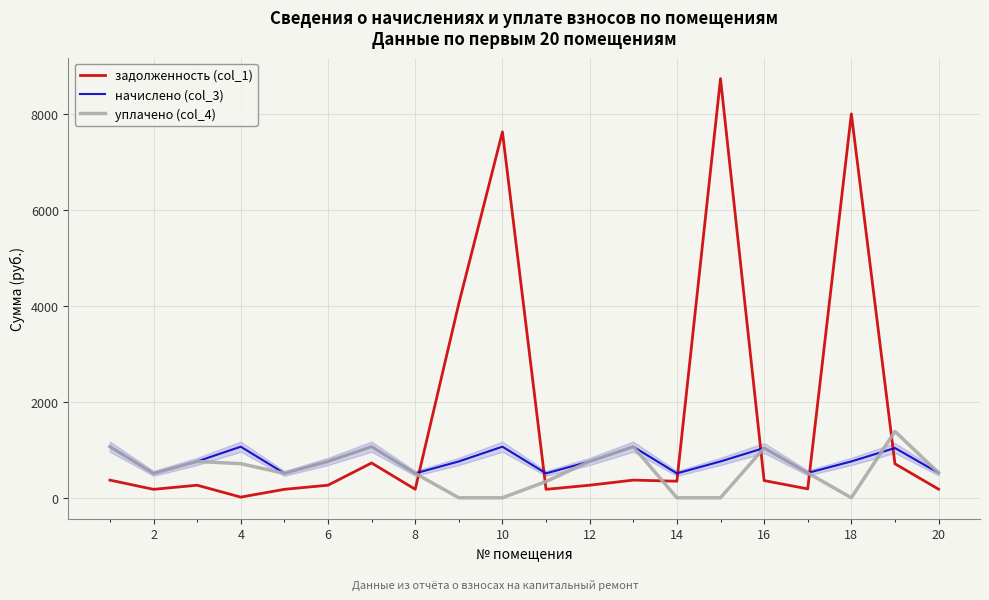

How many intersections are there between начислено (col_3) and задолженность (col_1)?

6